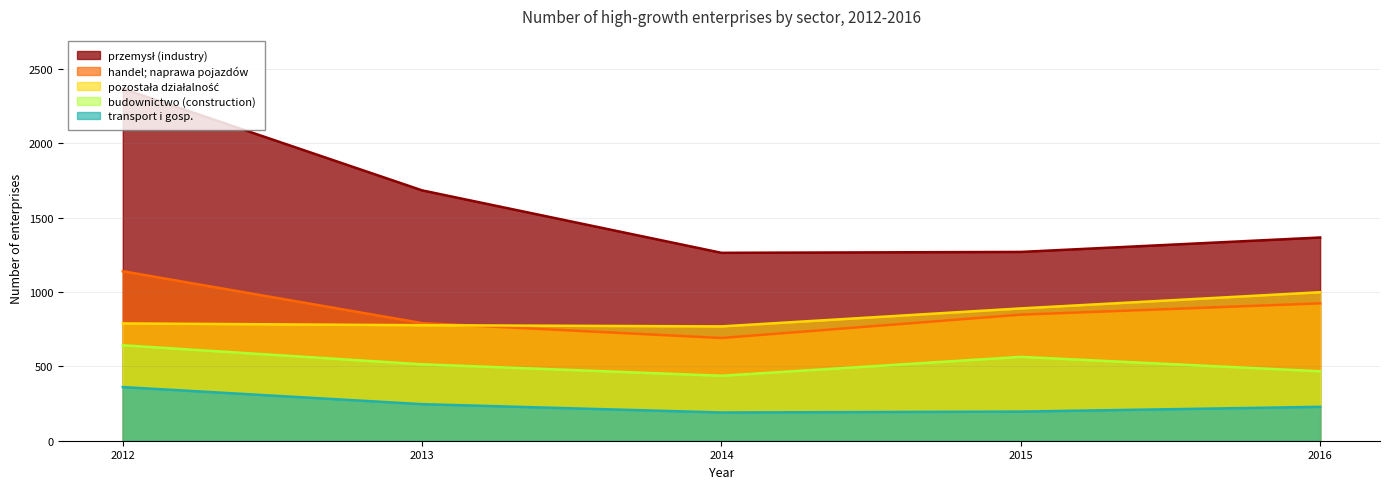

How many data points in transport i gosp. are above 228?

2